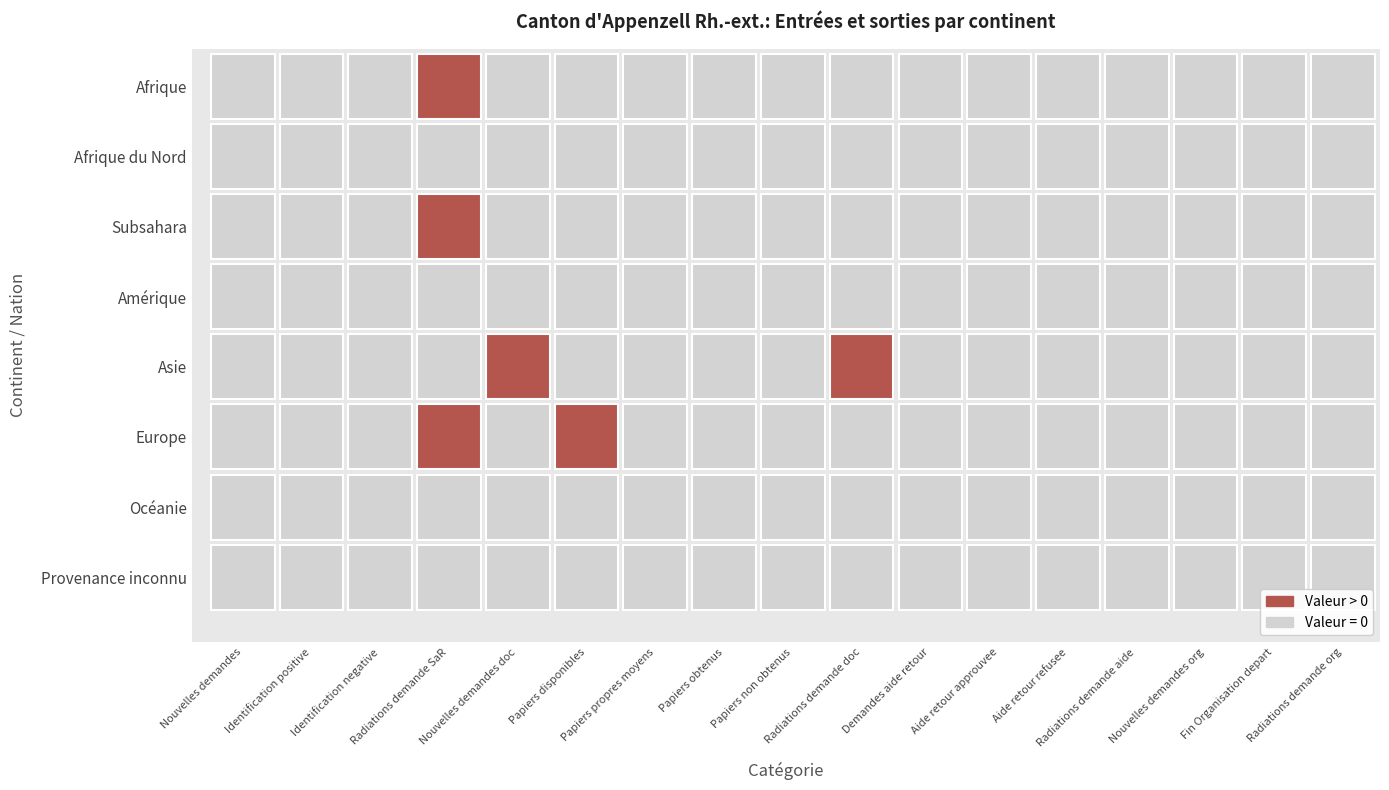

At how many categories does at least one series exceed 0?

4